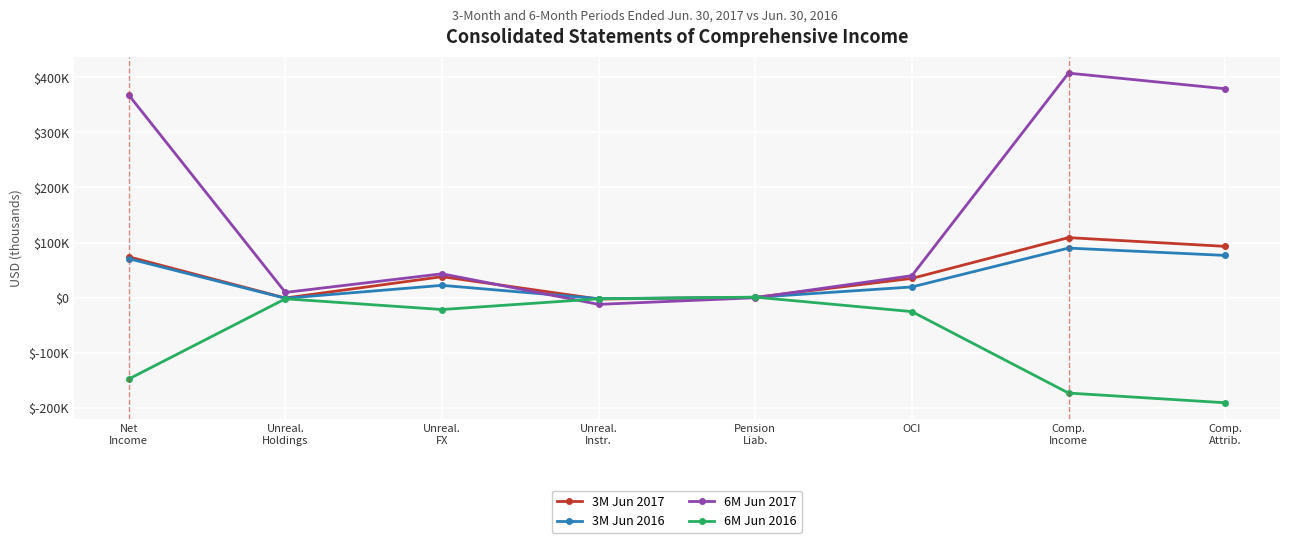

At which category does 6M Jun 2016 reach its first local valley?

Unreal.
FX